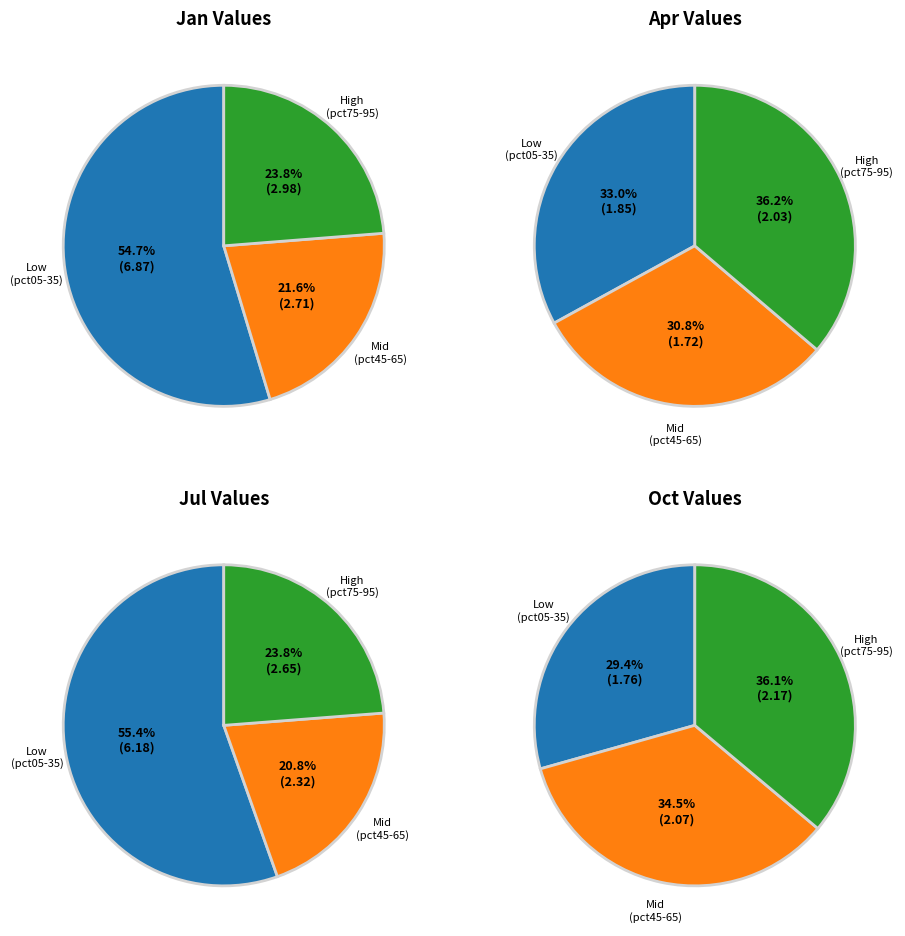

What is the largest slice in the pie chart?

jan_values